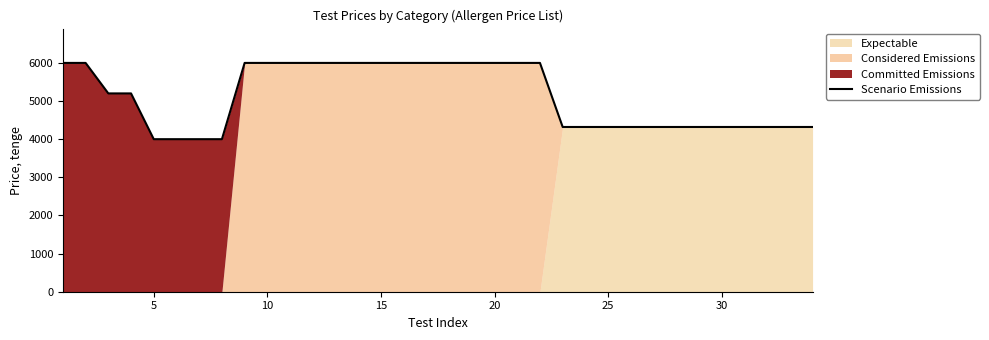

Reading right to left, what are all the values shown in this chart?

4320	4320	4320	4320	4320	4320	4320	4320	4320	4320	4320	4320	6000	6000	6000	6000	6000	6000	6000	6000	6000	6000	6000	6000	6000	6000	4000	4000	4000	4000	5200	5200	6000	6000